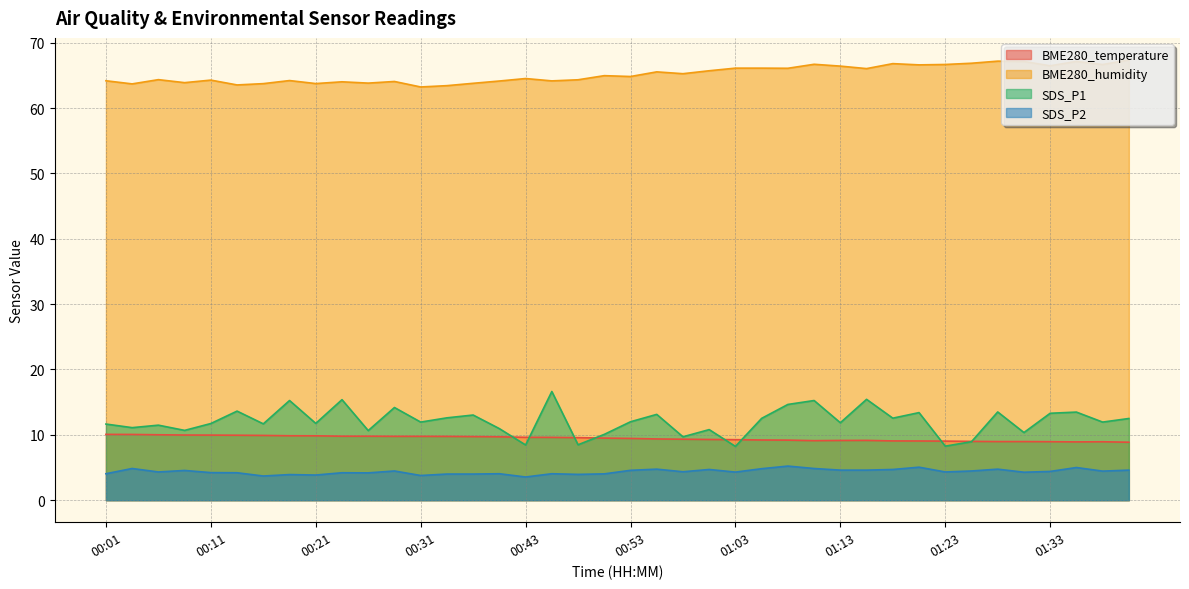

How many lines are shown in the chart?

4